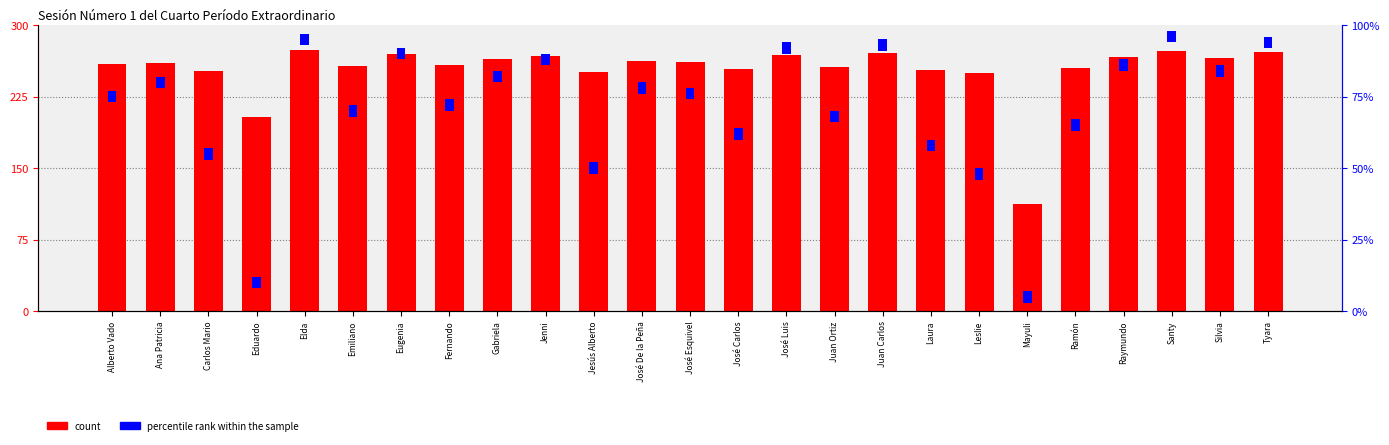

Are the bars horizontal?

No